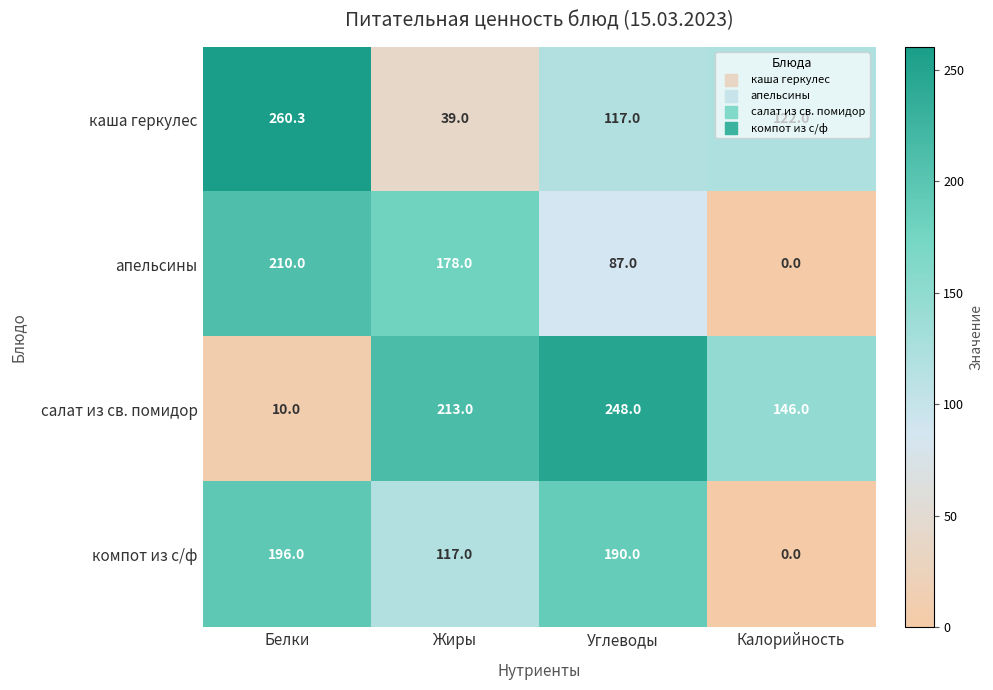

True or false: каша геркулес has a value of 214.2 at Калорийность.

False